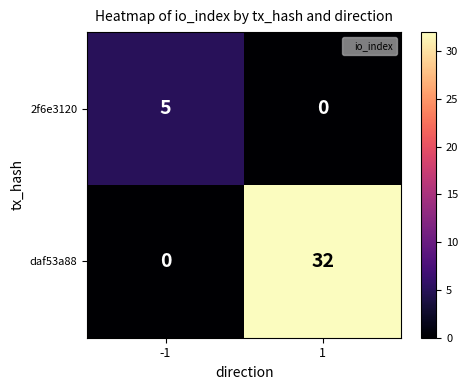

List the series in order of their peak value, highest first.

daf53a88, 2f6e3120